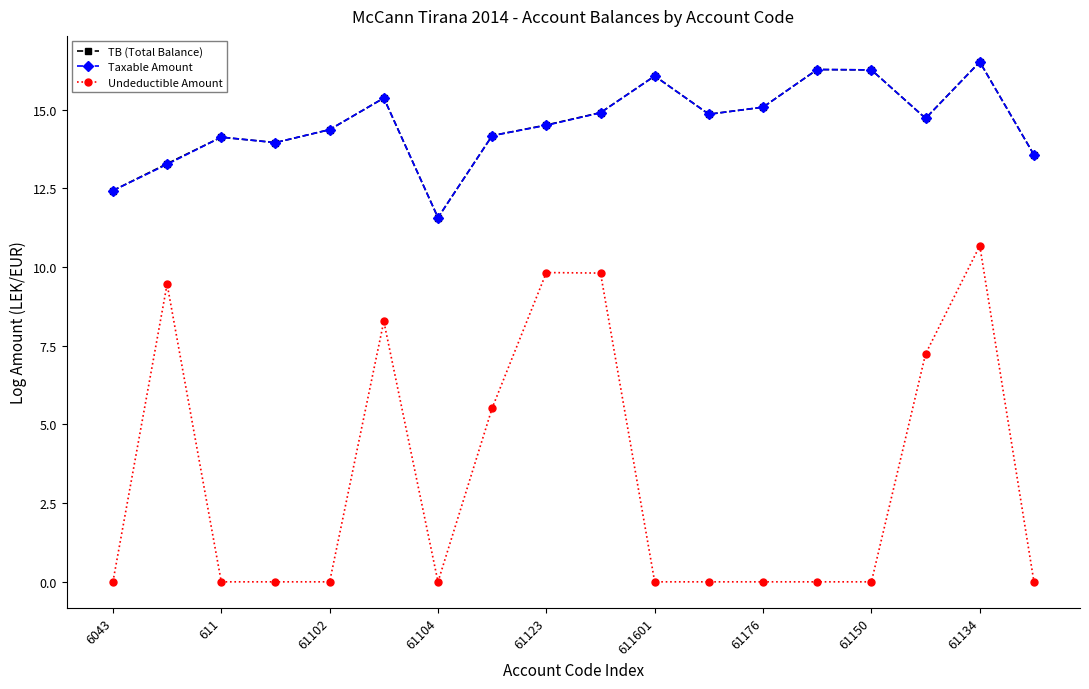

True or false: TB (Total Balance) and Undeductible Amount intersect in this chart.

False